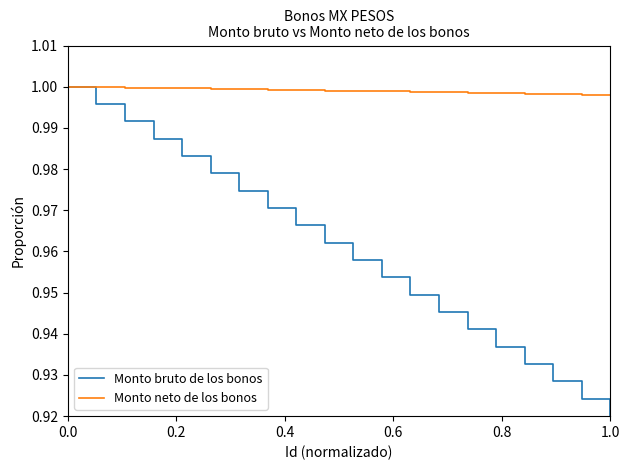

Count the number of categories in the chart.

20